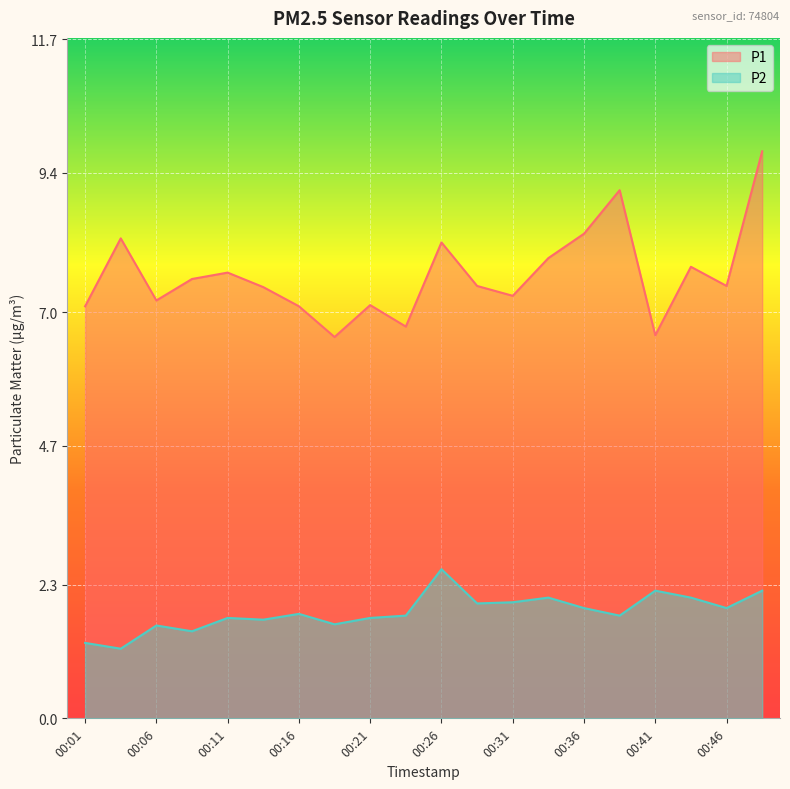

What is the difference between the maximum and minimum values in the P1 series?

3.2